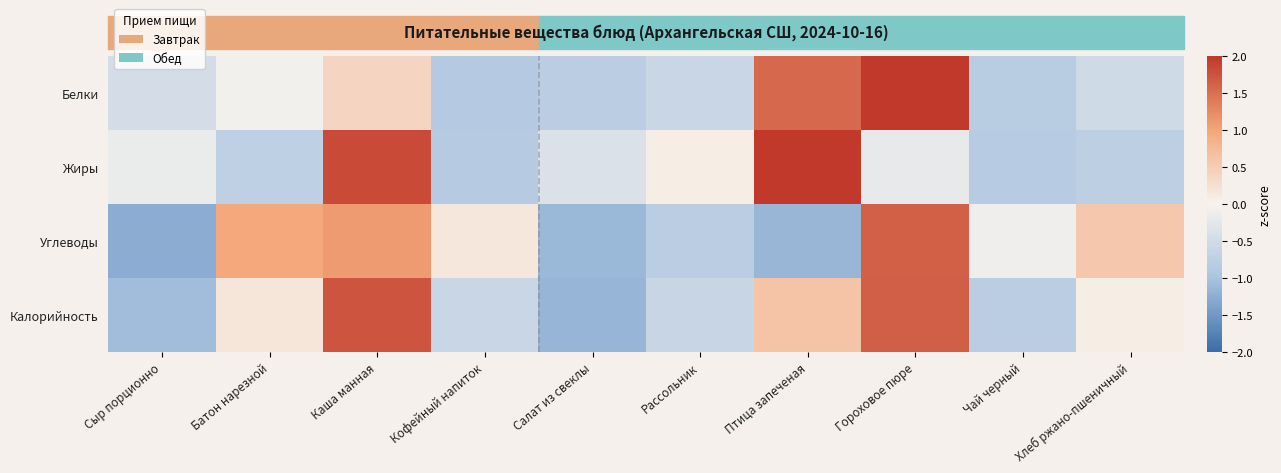

At which category is the sum across all series the highest?

Гороховое пюре